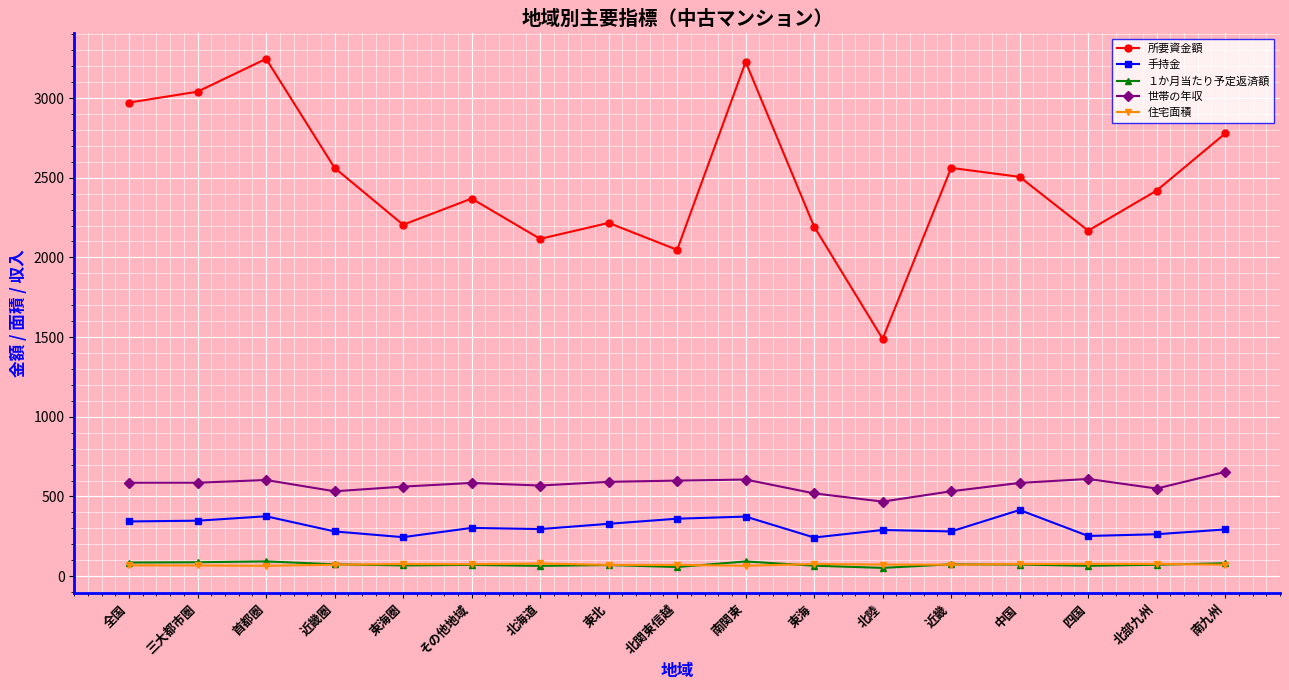

Which series has the largest total across all categories?

所要資金額